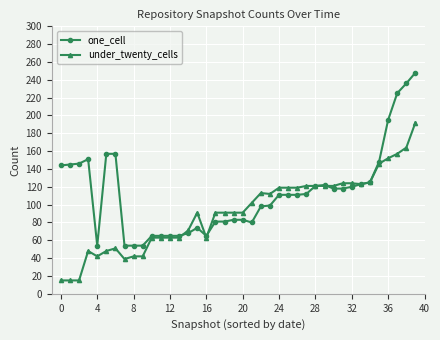

What is the greatest value displayed?

248